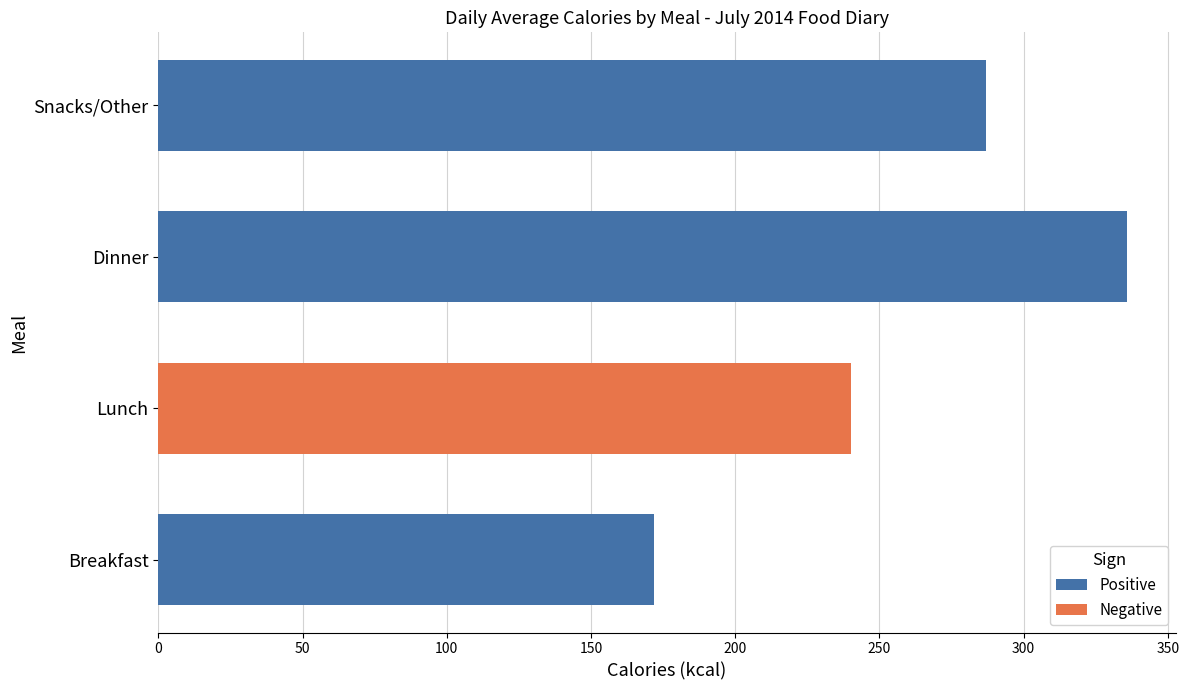

Reading left to right, transcribe all the data shown in this chart.

Positive: 172	0	336	287
Negative: 0	240	0	0